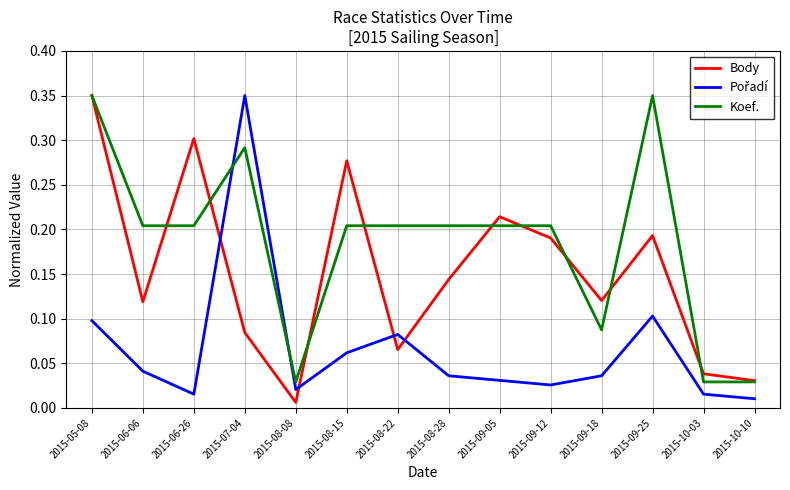

Which series has the largest total across all categories?

Koef.